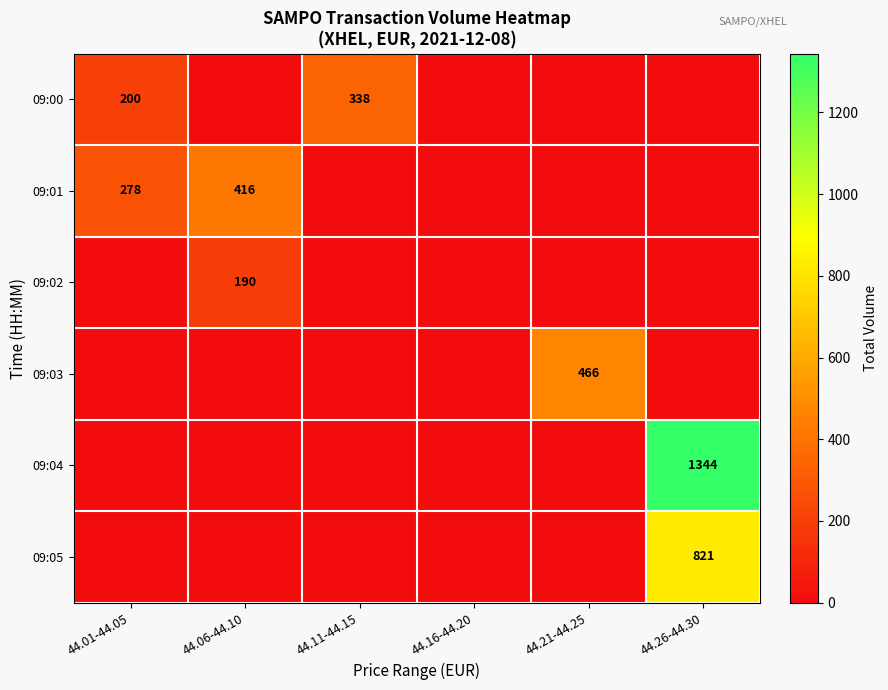

Which label corresponds to the largest value in the chart?

44.26-44.30